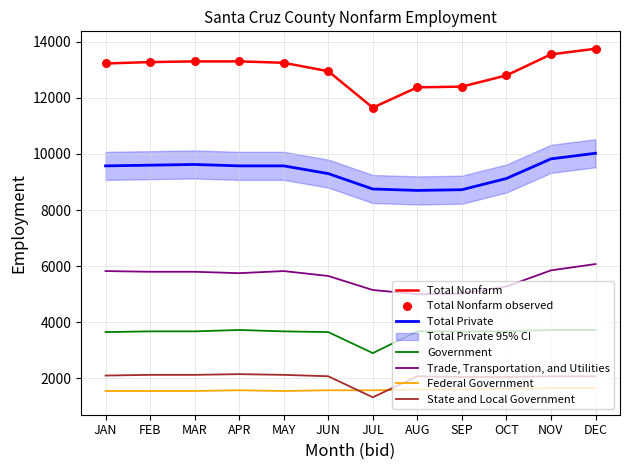

Which series reaches the maximum Y coordinate?

Total Nonfarm